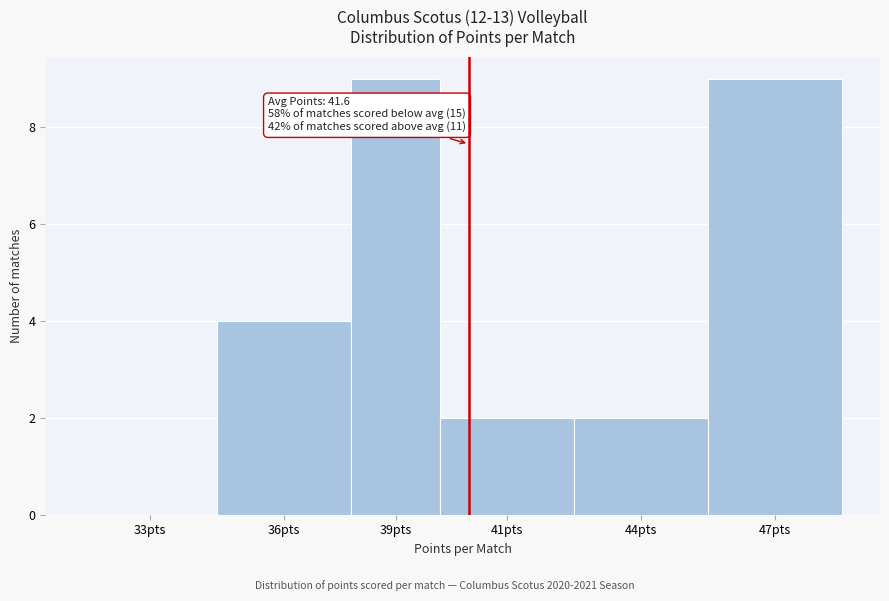

Reading right to left, list all the values displayed in this chart.

47pts=9	44pts=2	41pts=2	39pts=9	36pts=4	33pts=0